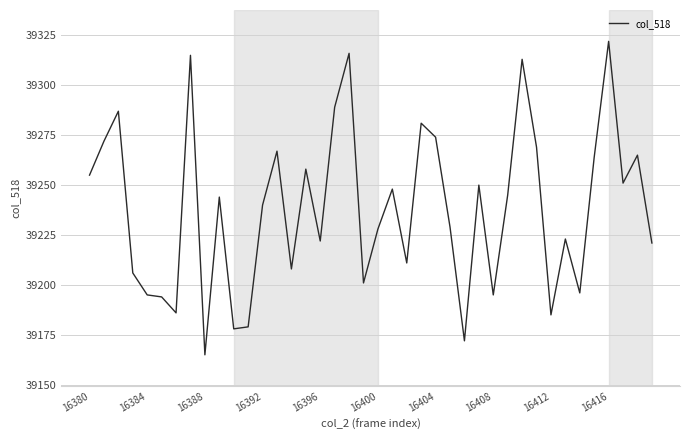

How many categories are shown in the chart?

40